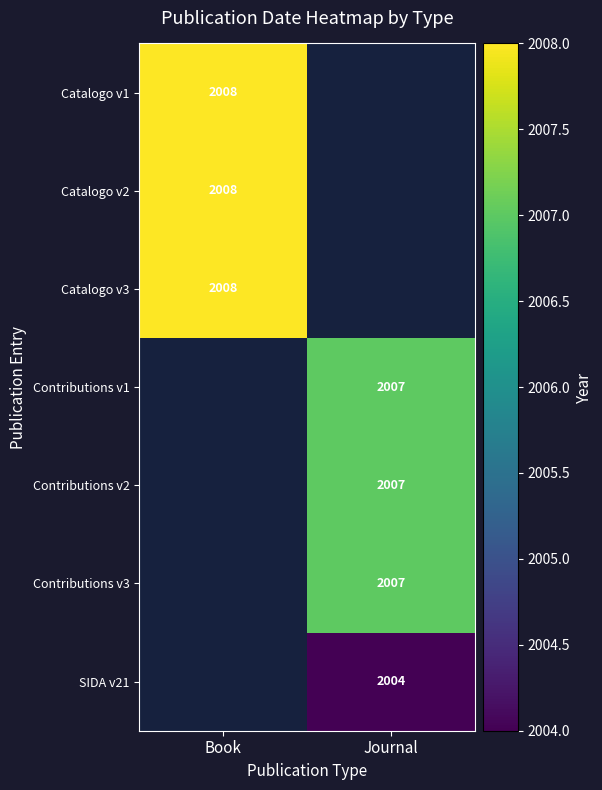

At which category does the chart reach its minimum across all series?

Journal